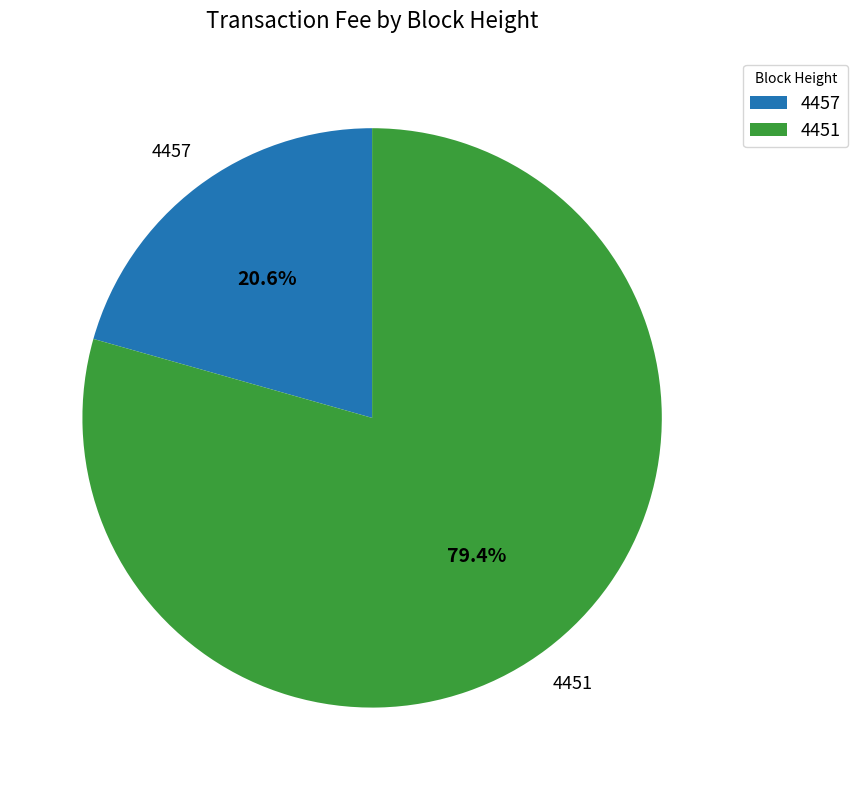

To the nearest percent, what percentage of the pie is 4457?

21%